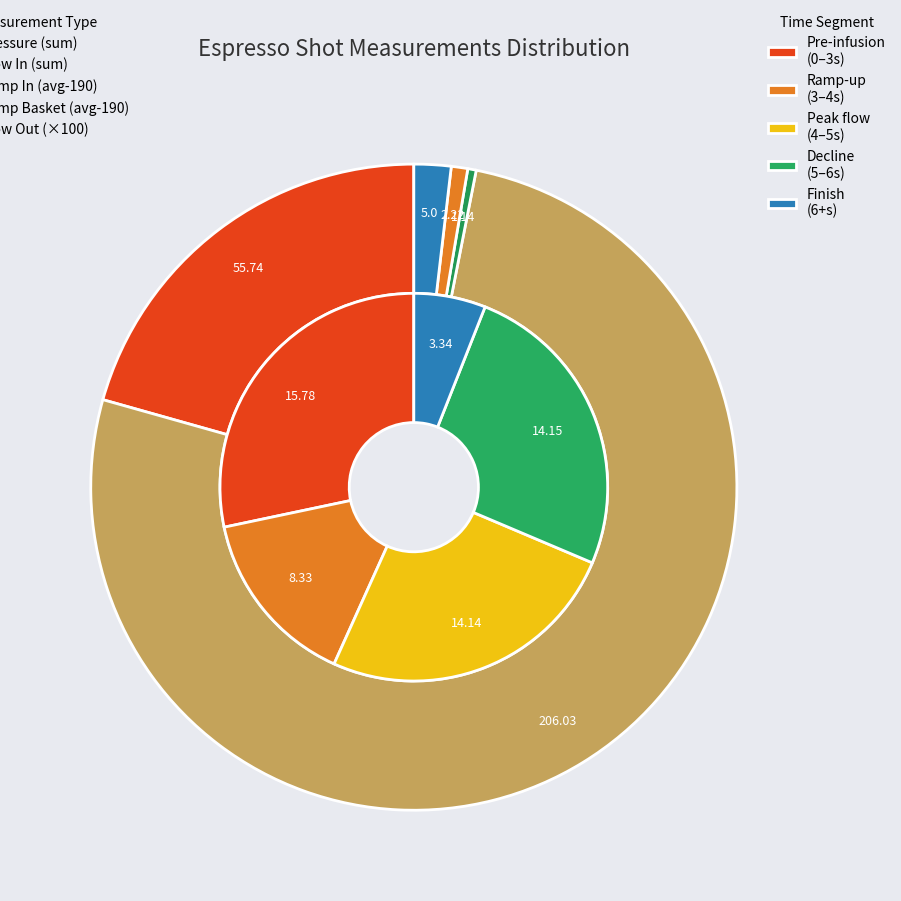

Rank the series by their maximum value, from highest to lowest.

water_temperature_in, water_temperature_basket, flow_in, pressure, flow_out